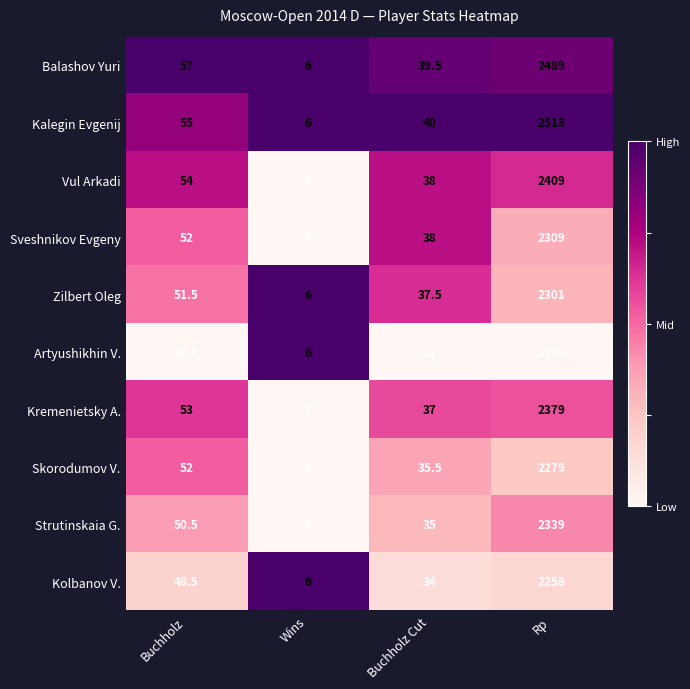

Read the Sveshnikov Evgeny value at Buchholz Cut.

38.0